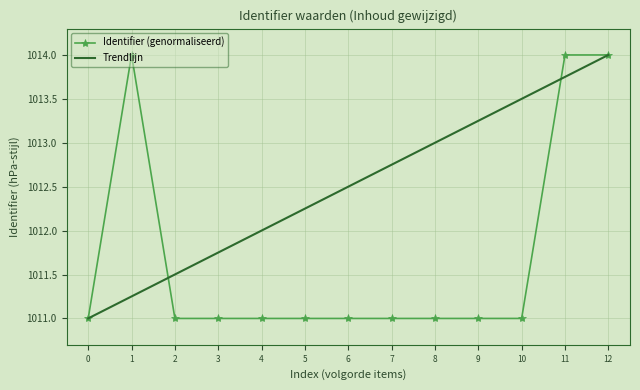

What value does the Trendlijn series have at 10?

1013.5